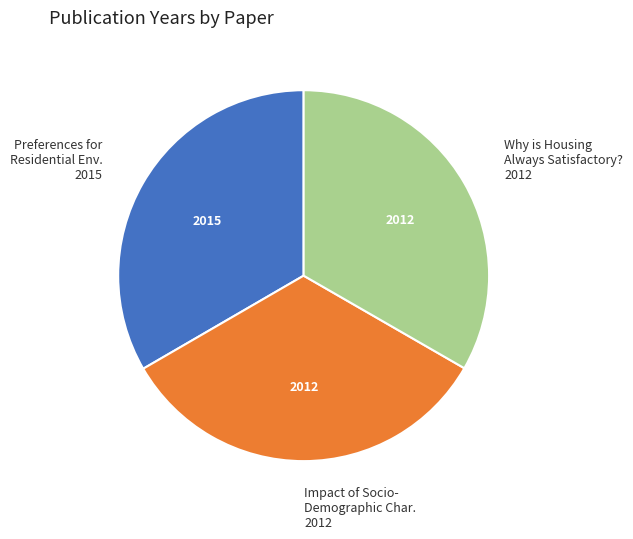

What is the ratio of the value at Why is Housing Always Satisfactory? 2012 to the value at Preferences for Residential Env. 2015?

1.0